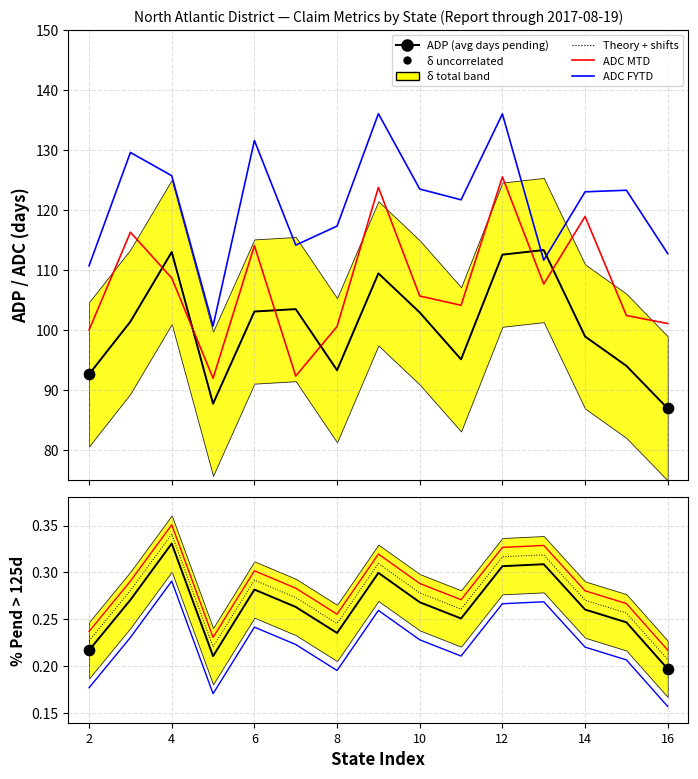

At how many categories does at least one series exceed 123?

8